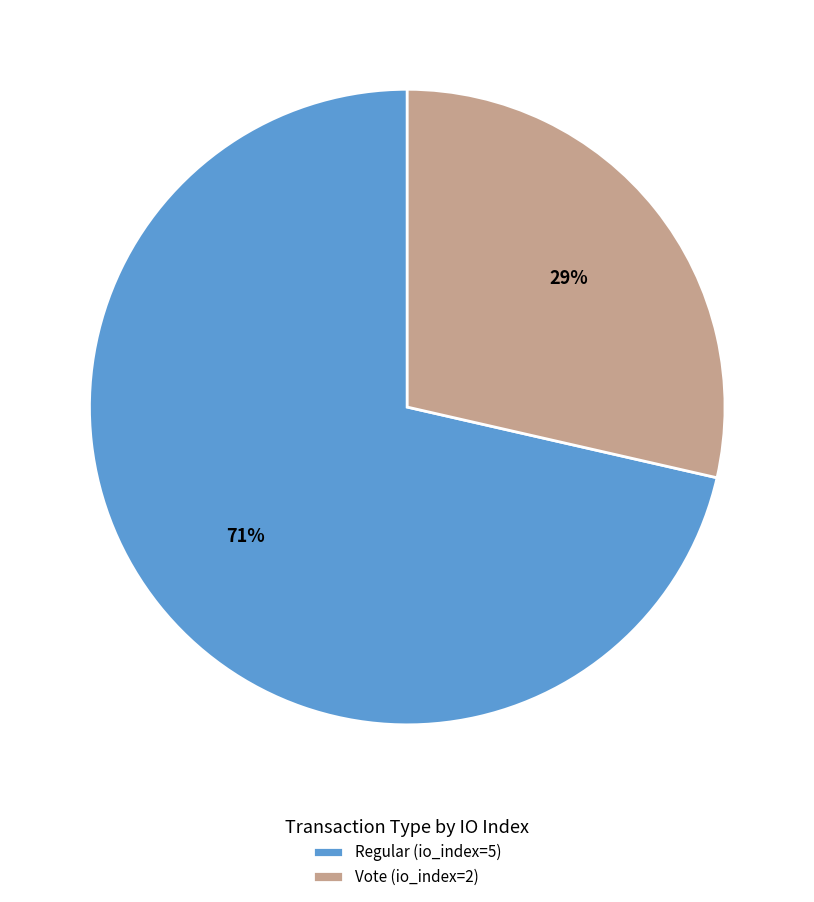

Which has a higher value, Regular (io_index=5) or Vote (io_index=2)?

Regular (io_index=5)